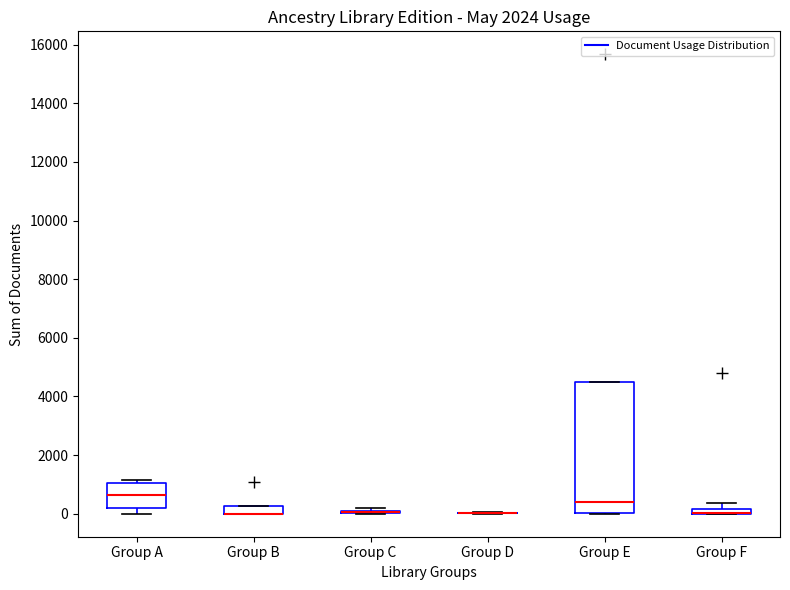

Where does the median line of the box for Group A sit on the y-axis? The values are not printed on the chart, so give them approximately, as read against the axis.

600